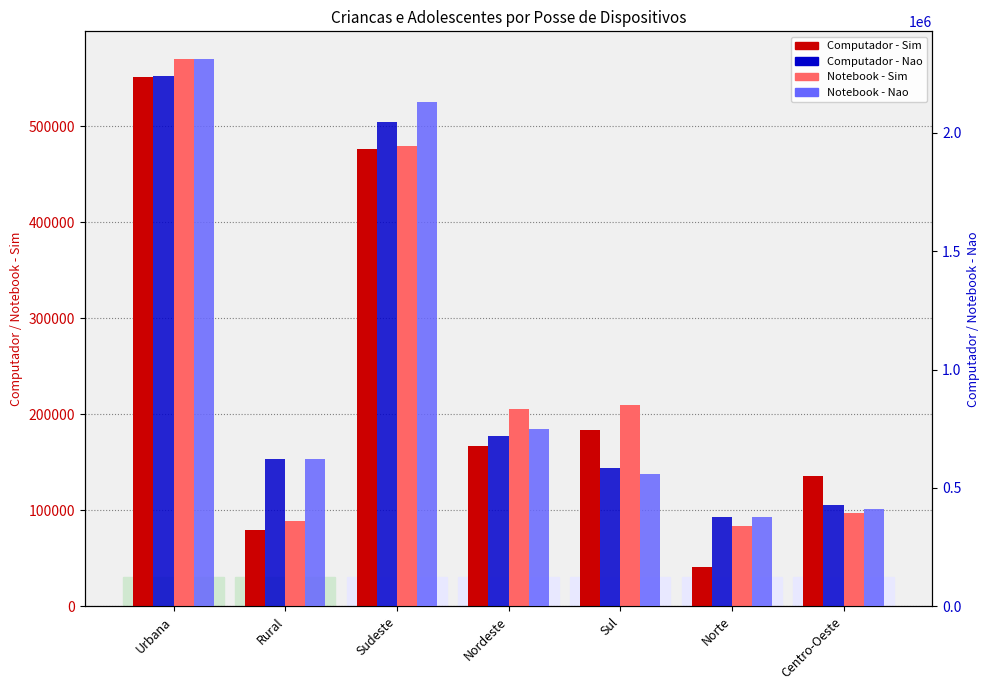

At which label does Computador - Sim first exceed 167286?

Urbana